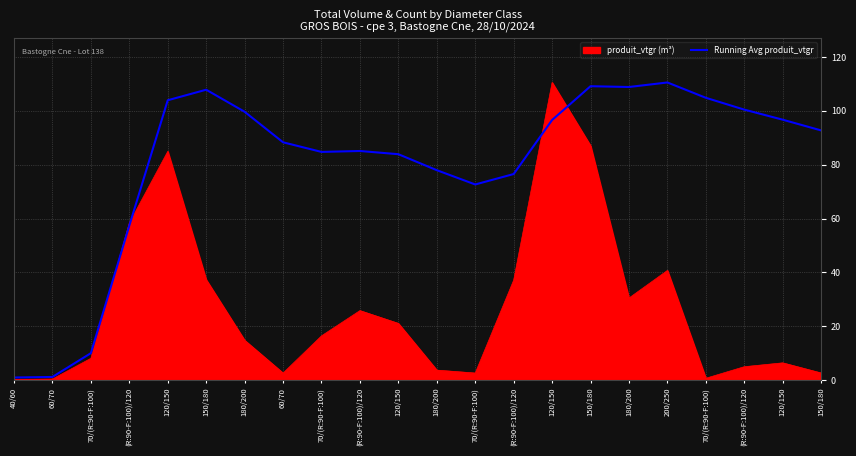

Reading right to left, what are all the values shown in this chart?

92.7	96.7	100.4	104.8	110.5	108.8	109.1	96.6	76.5	72.6	77.9	83.9	85.1	84.7	88.3	99.6	107.8	103.9	57.4	10.0	1.2	1.0